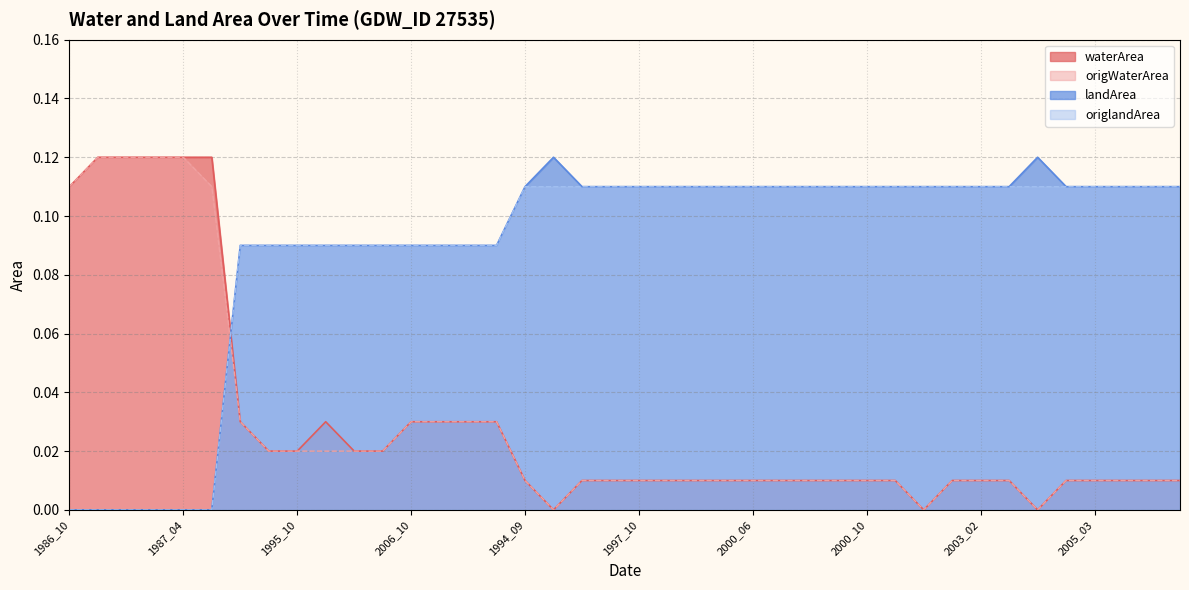

Reading left to right, what are all the values shown in this chart?

waterArea: 1986_10=0.1	1986_11=0.1	1987_02=0.1	1987_03=0.1	1987_04=0.1	1989_11=0.1	1994_07=0.0	1995_09=0.0	1995_10=0.0	1997_11=0.0	1998_05=0.0	2005_10=0.0	2006_10=0.0	2013_09=0.0	2013_10=0.0	2016_04=0.0	1994_09=0.0	1996_05=0.0	1997_07=0.0	1997_08=0.0	1997_10=0.0	1998_06=0.0	1999_08=0.0	2000_05=0.0	2000_06=0.0	2000_07=0.0	2000_08=0.0	2000_09=0.0	2000_10=0.0	2001_05=0.0	2001_06=0.0	2002_11=0.0	2003_02=0.0	2003_03=0.0	2004_03=0.0	2005_02=0.0	2005_03=0.0	2005_04=0.0	2006_04=0.0	2006_09=0.0
origWaterArea: 1986_10=0.1	1986_11=0.1	1987_02=0.1	1987_03=0.1	1987_04=0.1	1989_11=0.1	1994_07=0.0	1995_09=0.0	1995_10=0.0	1997_11=0.0	1998_05=0.0	2005_10=0.0	2006_10=0.0	2013_09=0.0	2013_10=0.0	2016_04=0.0	1994_09=0.0	1996_05=0.0	1997_07=0.0	1997_08=0.0	1997_10=0.0	1998_06=0.0	1999_08=0.0	2000_05=0.0	2000_06=0.0	2000_07=0.0	2000_08=0.0	2000_09=0.0	2000_10=0.0	2001_05=0.0	2001_06=0.0	2002_11=0.0	2003_02=0.0	2003_03=0.0	2004_03=0.0	2005_02=0.0	2005_03=0.0	2005_04=0.0	2006_04=0.0	2006_09=0.0
landArea: 1986_10=0.0	1986_11=0.0	1987_02=0.0	1987_03=0.0	1987_04=0.0	1989_11=0.0	1994_07=0.1	1995_09=0.1	1995_10=0.1	1997_11=0.1	1998_05=0.1	2005_10=0.1	2006_10=0.1	2013_09=0.1	2013_10=0.1	2016_04=0.1	1994_09=0.1	1996_05=0.1	1997_07=0.1	1997_08=0.1	1997_10=0.1	1998_06=0.1	1999_08=0.1	2000_05=0.1	2000_06=0.1	2000_07=0.1	2000_08=0.1	2000_09=0.1	2000_10=0.1	2001_05=0.1	2001_06=0.1	2002_11=0.1	2003_02=0.1	2003_03=0.1	2004_03=0.1	2005_02=0.1	2005_03=0.1	2005_04=0.1	2006_04=0.1	2006_09=0.1
origlandArea: 1986_10=0.0	1986_11=0.0	1987_02=0.0	1987_03=0.0	1987_04=0.0	1989_11=0.0	1994_07=0.1	1995_09=0.1	1995_10=0.1	1997_11=0.1	1998_05=0.1	2005_10=0.1	2006_10=0.1	2013_09=0.1	2013_10=0.1	2016_04=0.1	1994_09=0.1	1996_05=0.1	1997_07=0.1	1997_08=0.1	1997_10=0.1	1998_06=0.1	1999_08=0.1	2000_05=0.1	2000_06=0.1	2000_07=0.1	2000_08=0.1	2000_09=0.1	2000_10=0.1	2001_05=0.1	2001_06=0.1	2002_11=0.1	2003_02=0.1	2003_03=0.1	2004_03=0.1	2005_02=0.1	2005_03=0.1	2005_04=0.1	2006_04=0.1	2006_09=0.1